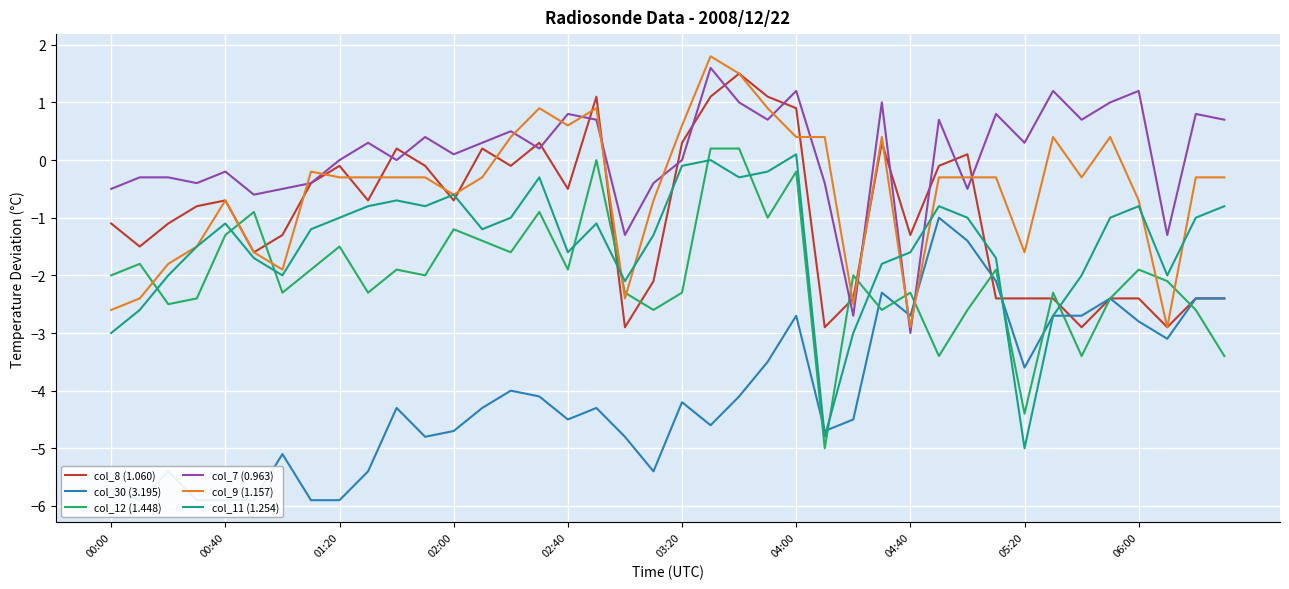

What is the maximum value for col_7 (0.963)?

1.6